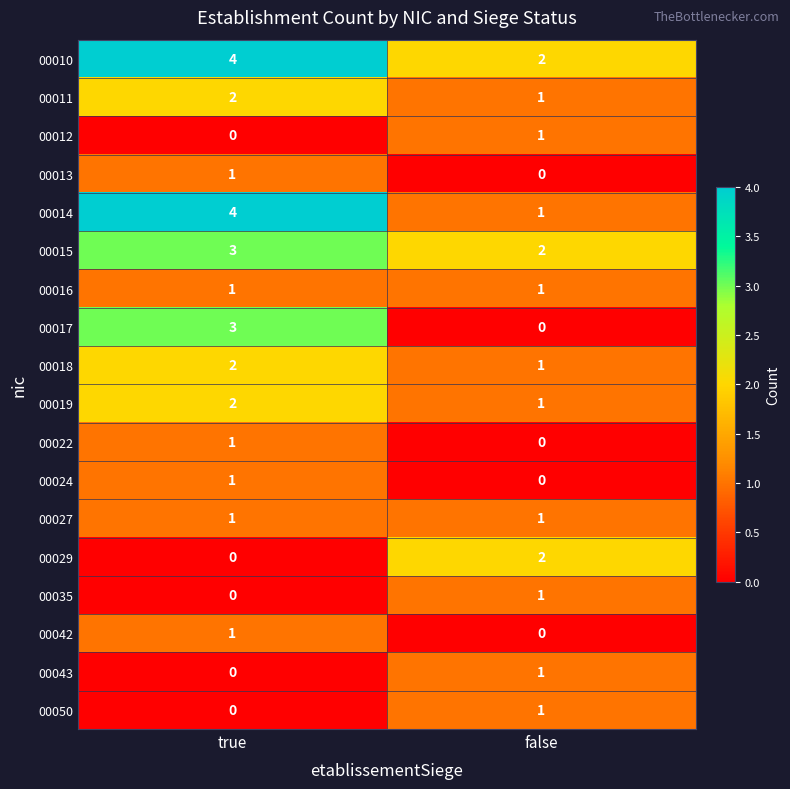

What is the spread (max minus min) of values at true?

4